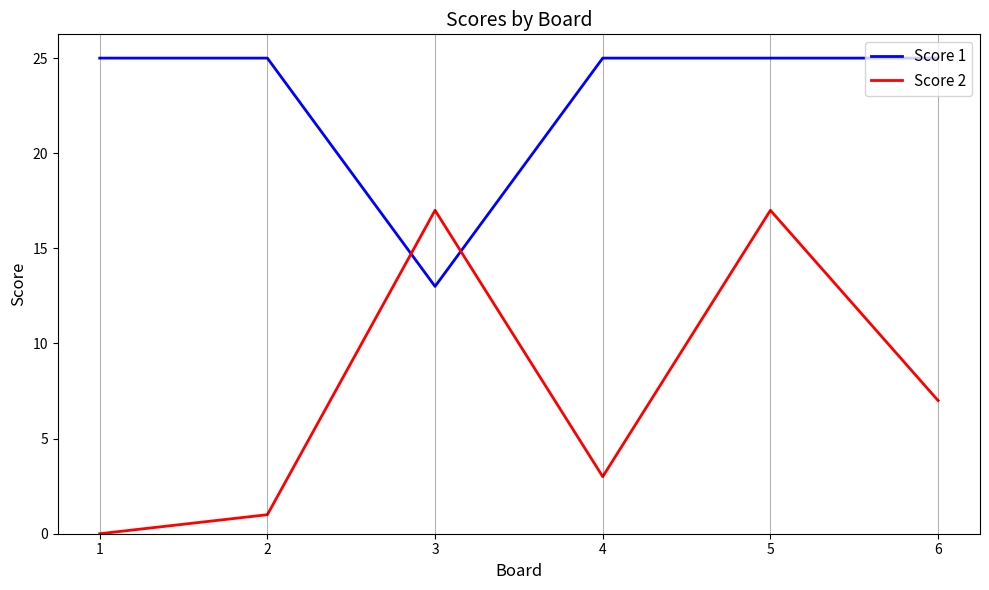

What is the sum of the Score 2 values at 6 and 3?

24